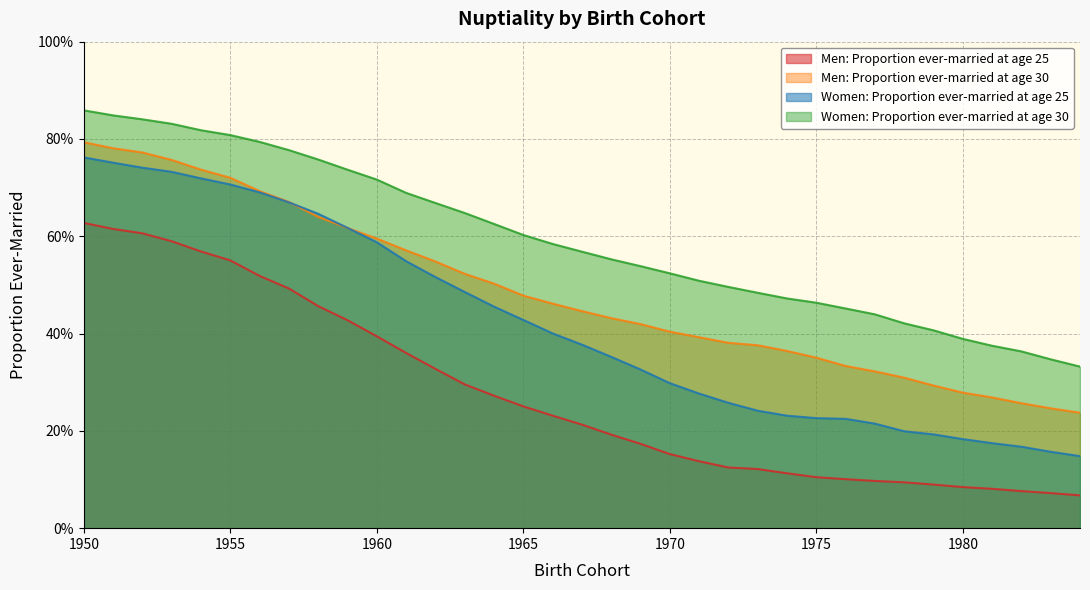

What is the approximate value of Men: Proportion ever-married at age 25 at 1982?

0.1